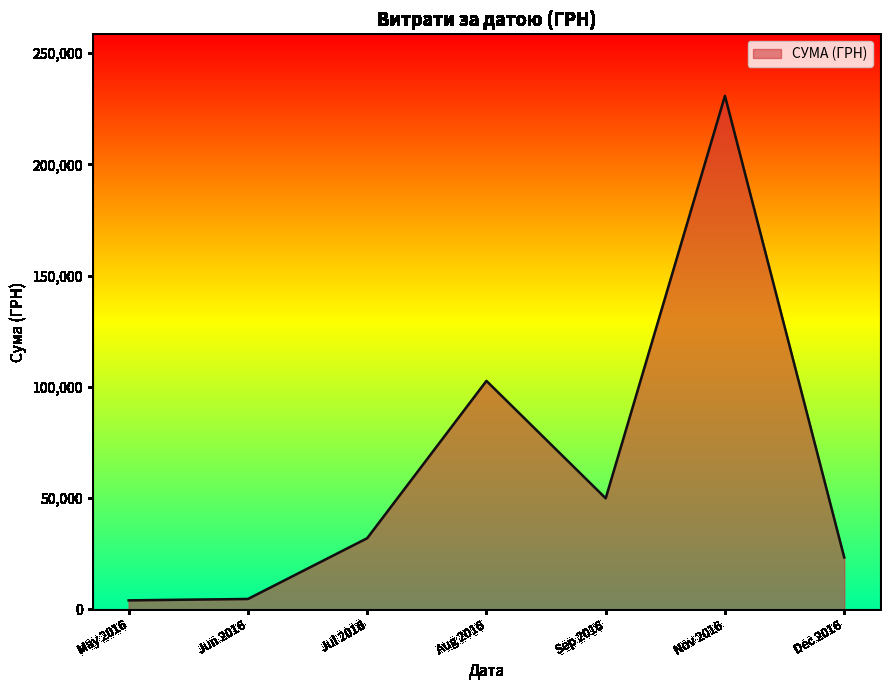

What is the difference between the maximum and minimum values?

226834.9